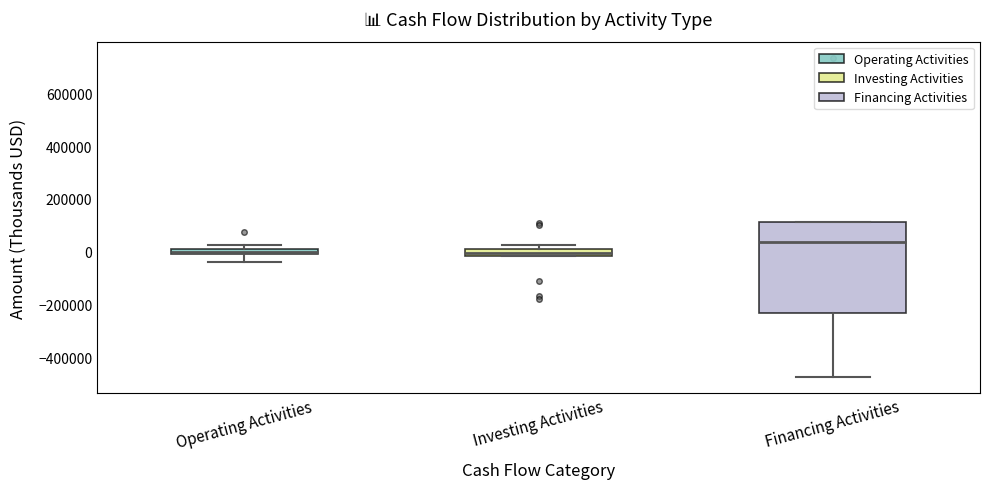

Where is the upper edge of the box for Operating Activities on the y-axis? The values are not printed on the chart, so give them approximately, as read against the axis.

20000